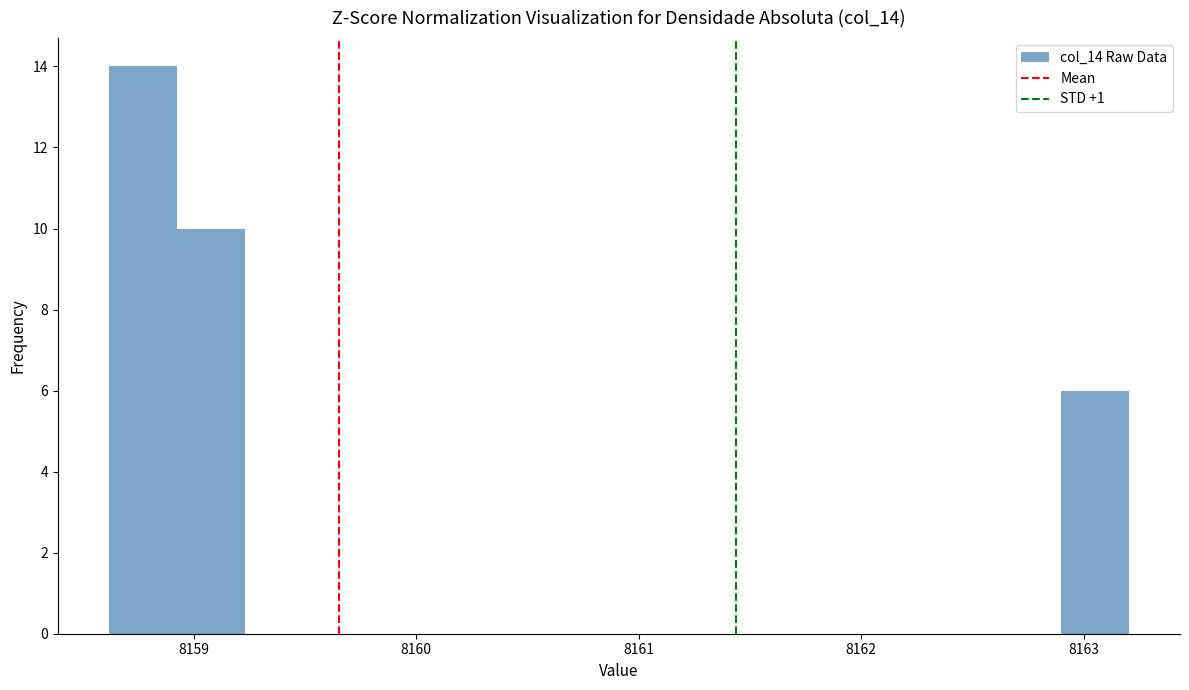

Read against the x-axis, roughly where is the centre of the tallest bar?

8158.8